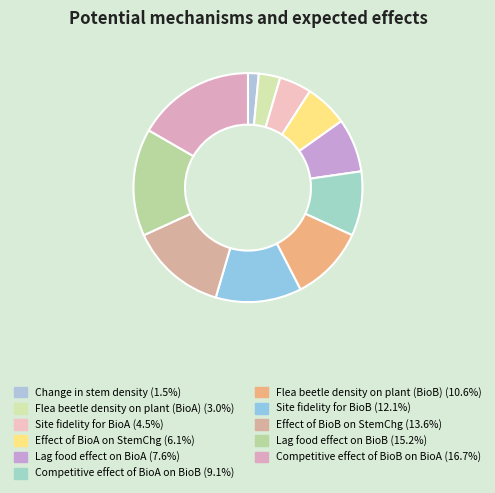

How many slices are in this pie chart?

11